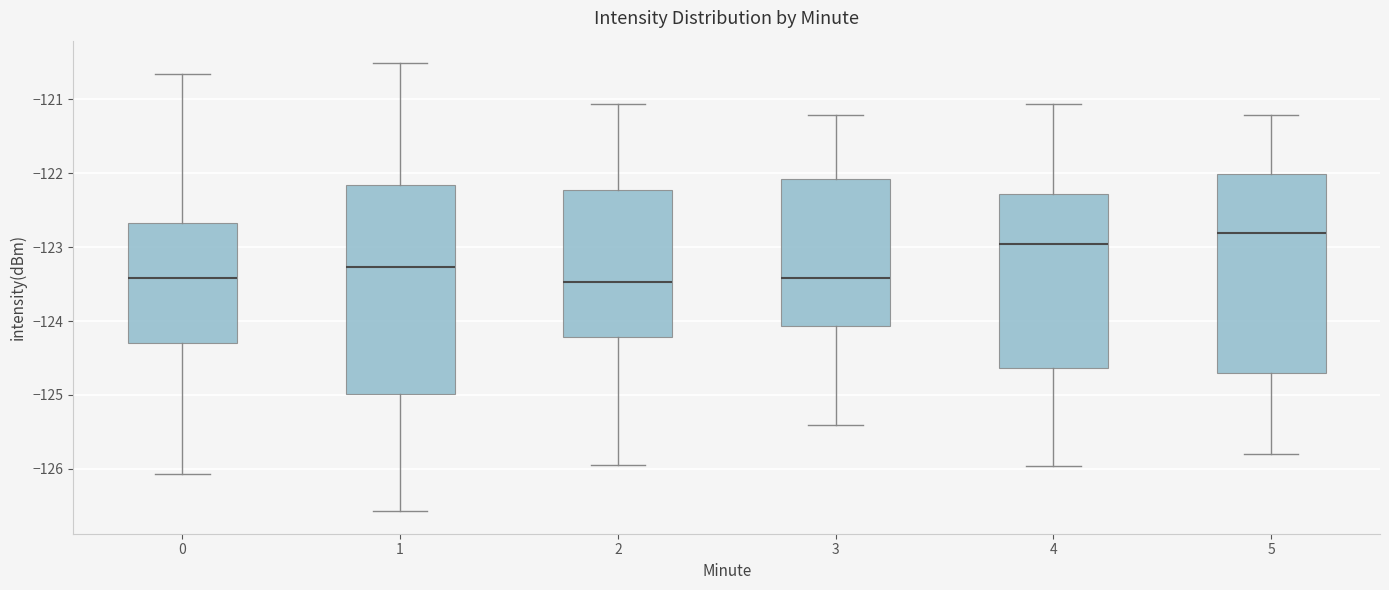

Where is the lower edge of the box at x = 2 on the y-axis? The values are not printed on the chart, so give them approximately, as read against the axis.

-124.2